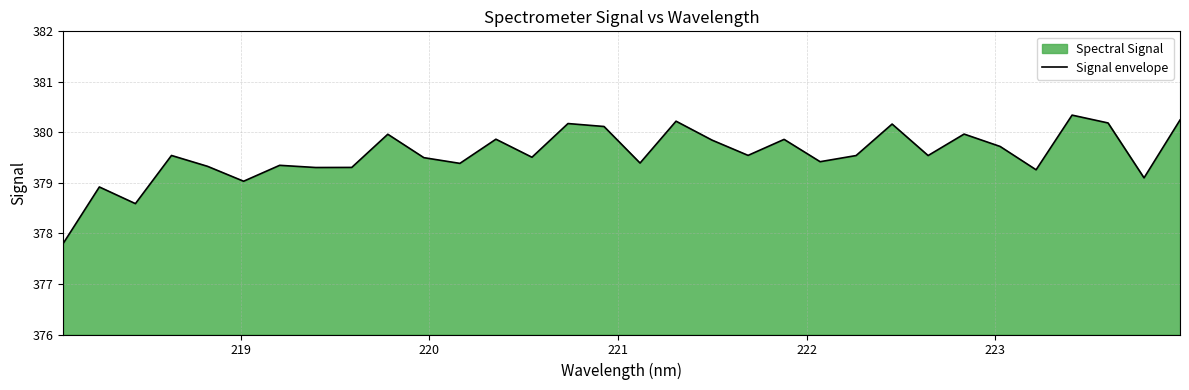

Reading left to right, what are all the values shown in this chart?

377.8	378.9	378.6	379.5	379.3	379.0	379.3	379.3	379.3	380.0	379.5	379.4	379.9	379.5	380.2	380.1	379.4	380.2	379.8	379.5	379.9	379.4	379.5	380.2	379.5	380.0	379.7	379.3	380.3	380.2	379.1	380.2